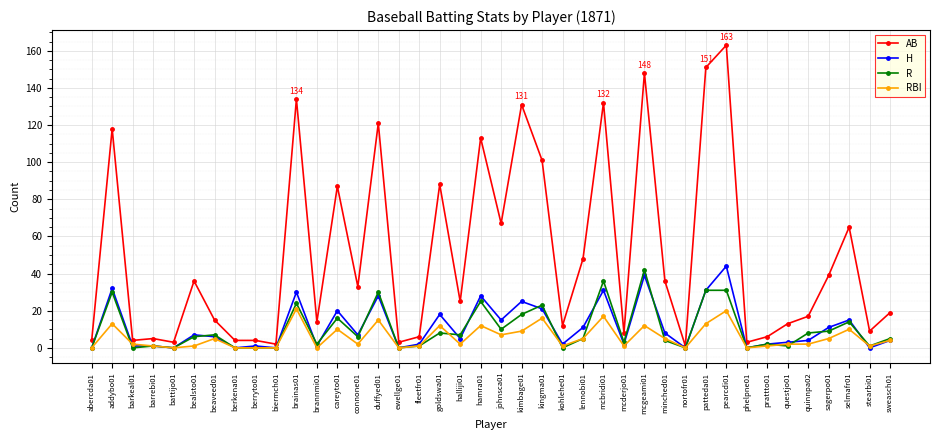

Which series has the largest total across all categories?

AB